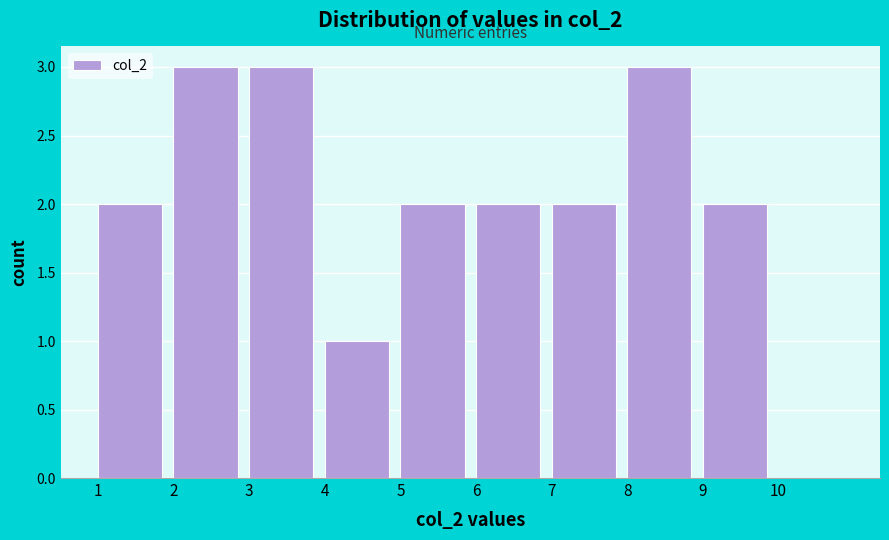

Reading left to right, list every bar in this chart as the range it spans on the x-axis followed by its height. The values are not printed on the chart, so give them approximately, as read against the axis.

1 to 2: 2
2 to 3: 3
3 to 4: 3
4 to 5: 1
5 to 6: 2
6 to 7: 2
7 to 8: 2
8 to 9: 3
9 to 10: 2
10 to 11: 0